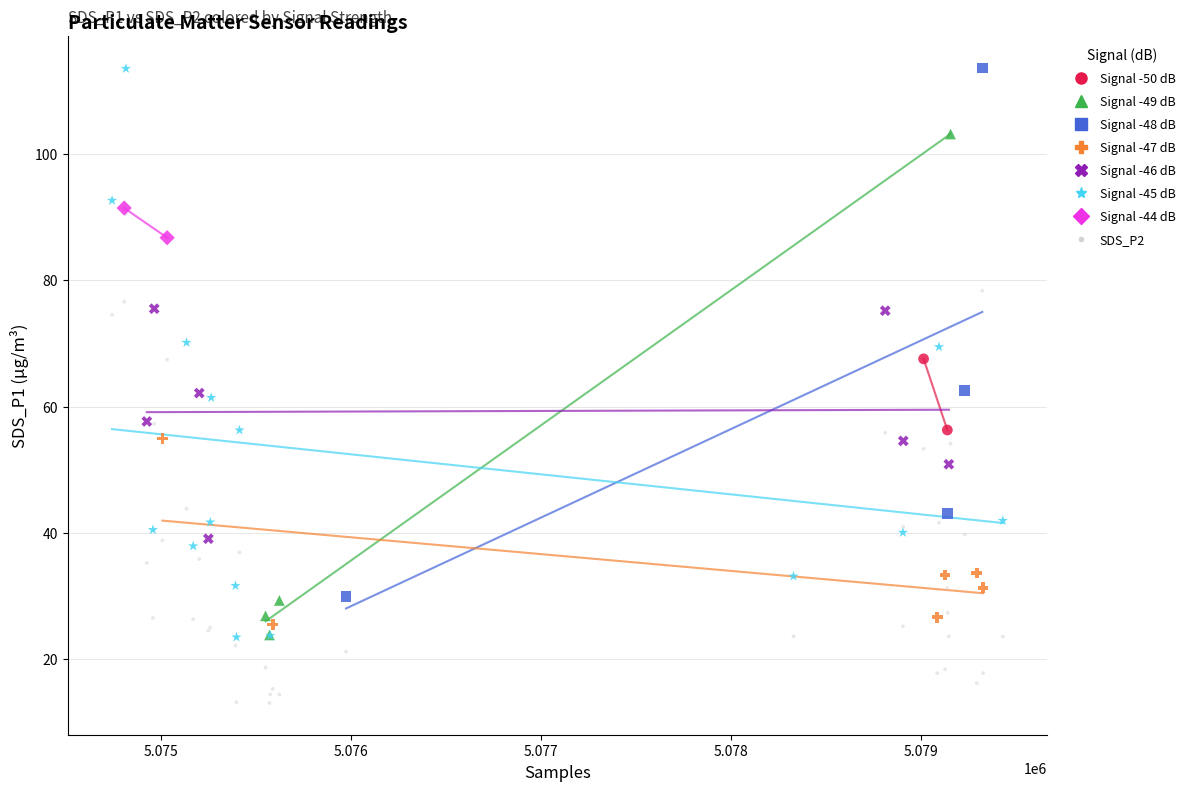

What are all the series names shown in the legend?

Signal -50 dB, Signal -49 dB, Signal -48 dB, Signal -47 dB, Signal -46 dB, Signal -45 dB, Signal -44 dB, SDS_P2